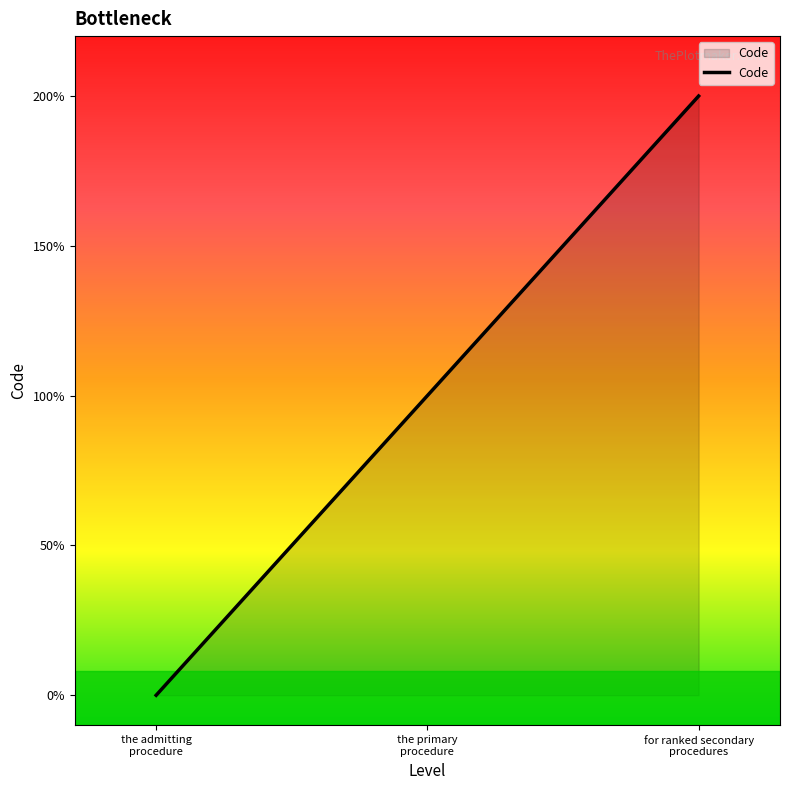

Count the values in the range 0 to 2.

3